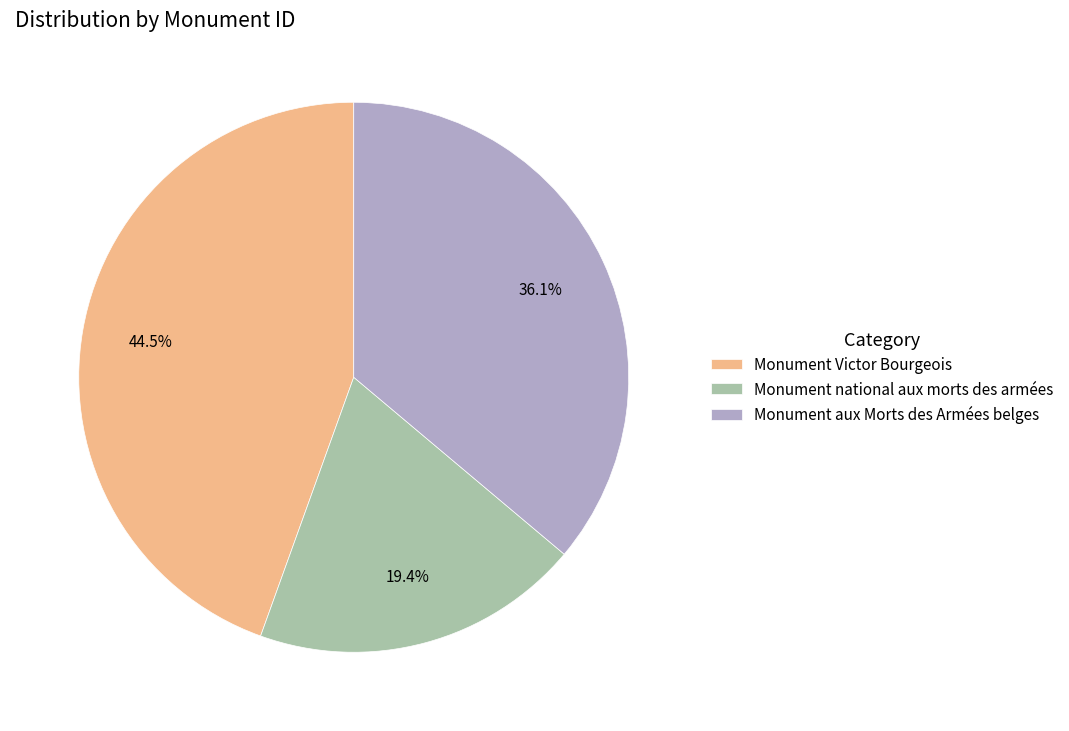

Do Monument national aux morts des armées and Monument aux Morts des Armées belges together represent more than half of the pie?

Yes